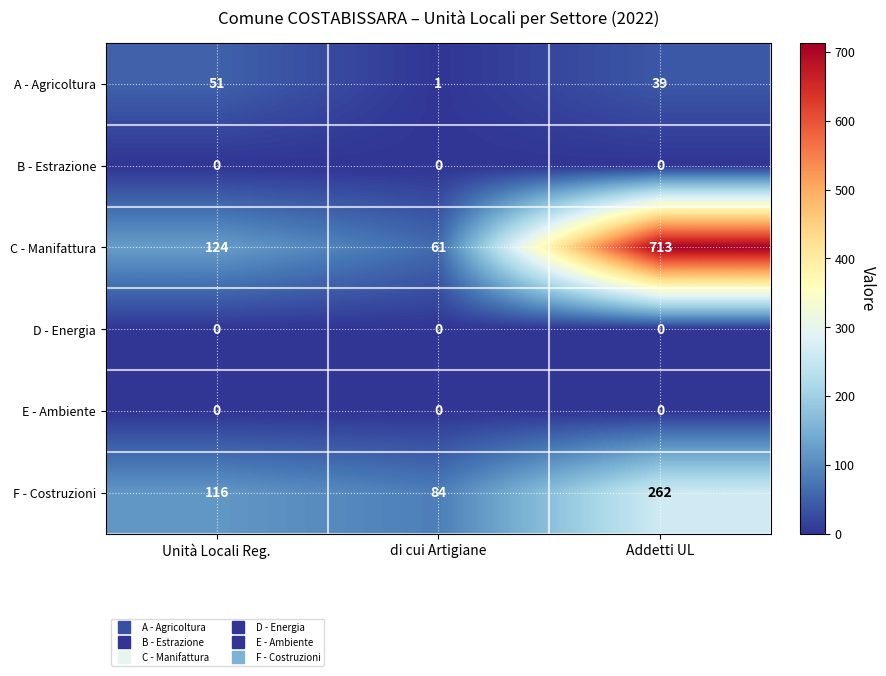

List the labels in order of F - Costruzioni value, smallest first.

di cui Artigiane, Unità Locali Reg., Addetti UL